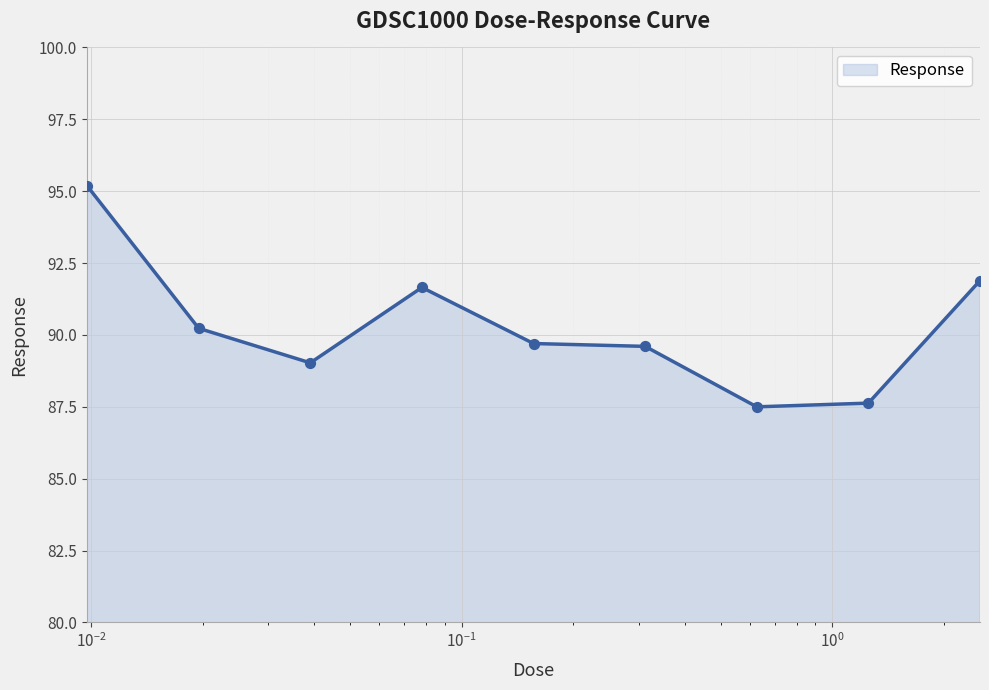

What is the greatest value displayed?

95.2